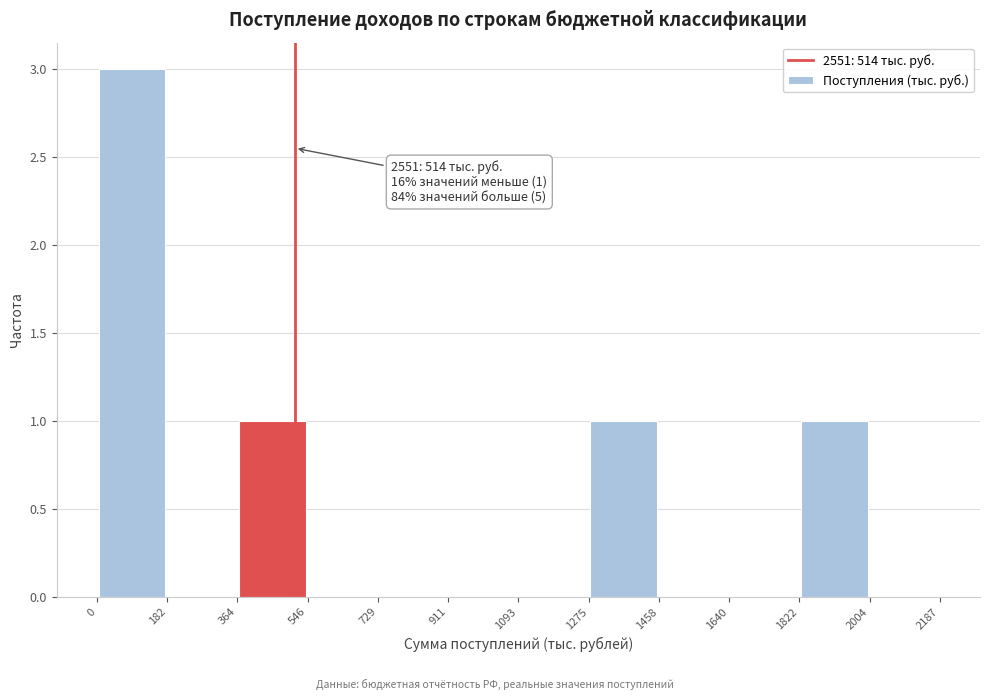

Over which range of the x-axis is the bar tallest?

0 to 182